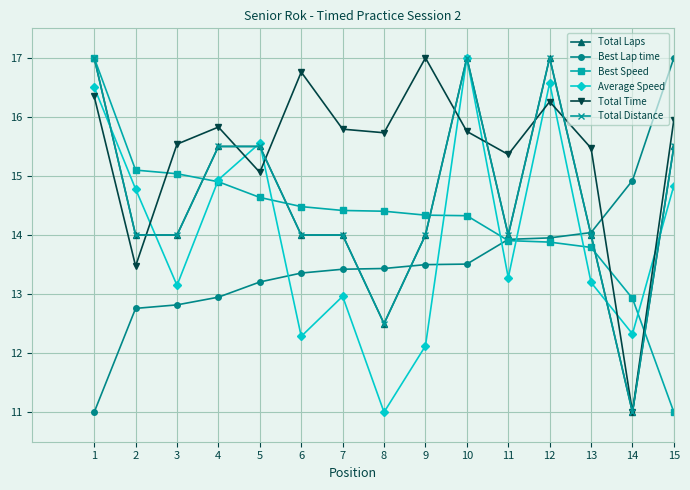

Does the chart have visible grid lines?

Yes